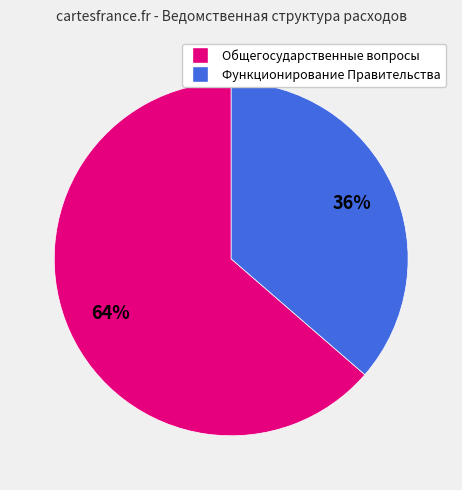

Count the number of slices in the pie.

2